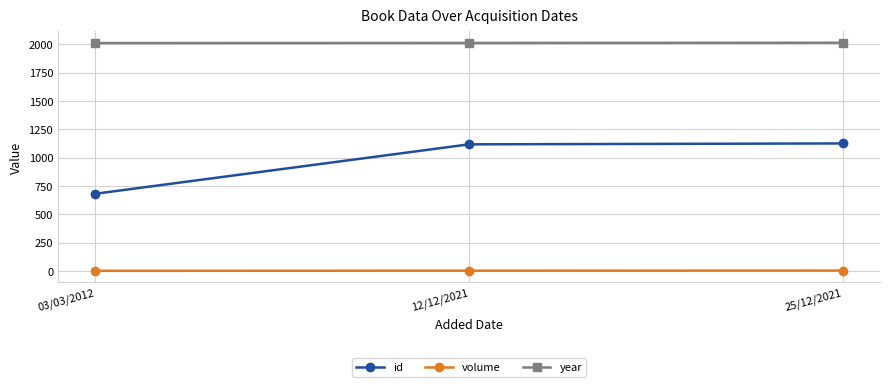

Rank the series by their maximum value, from highest to lowest.

year, id, volume